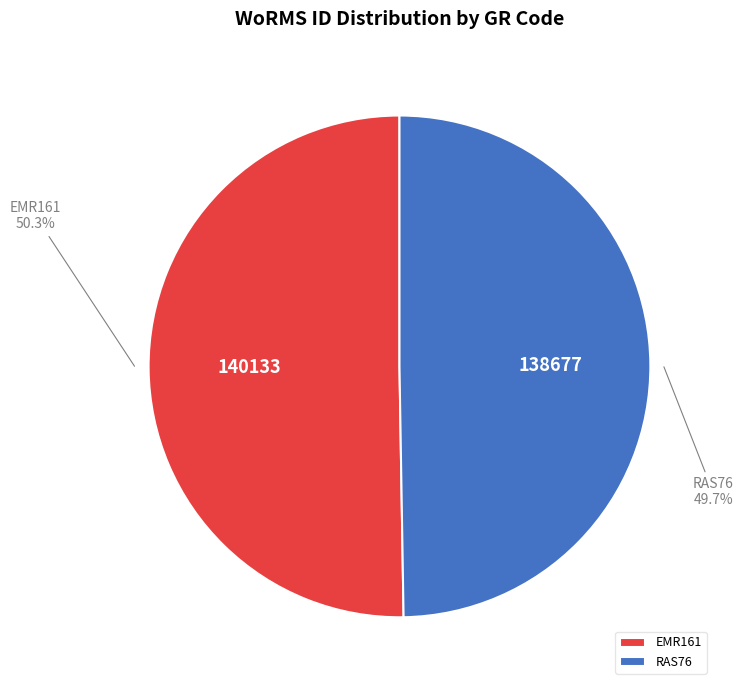

To the nearest percent, what is the combined percentage of EMR161 and RAS76?

100%